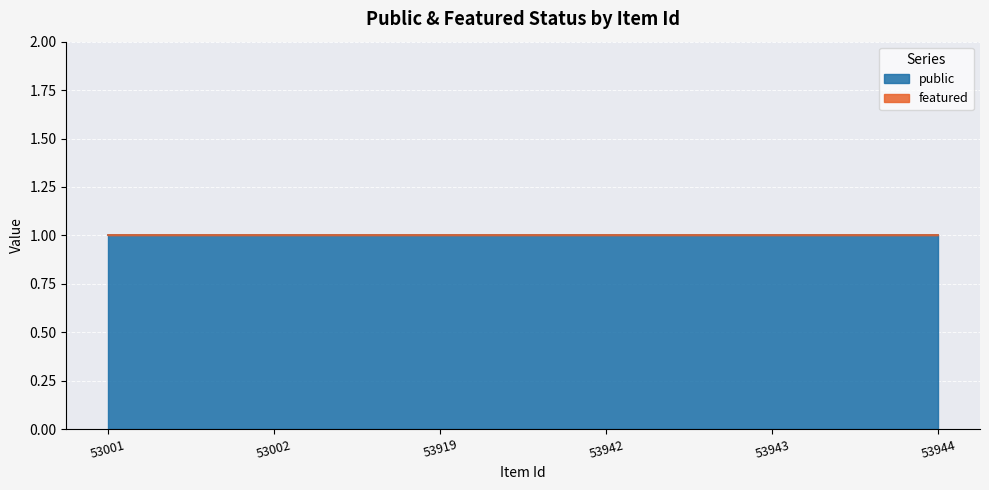

What is the value of the public point at the 2nd from the left?

1